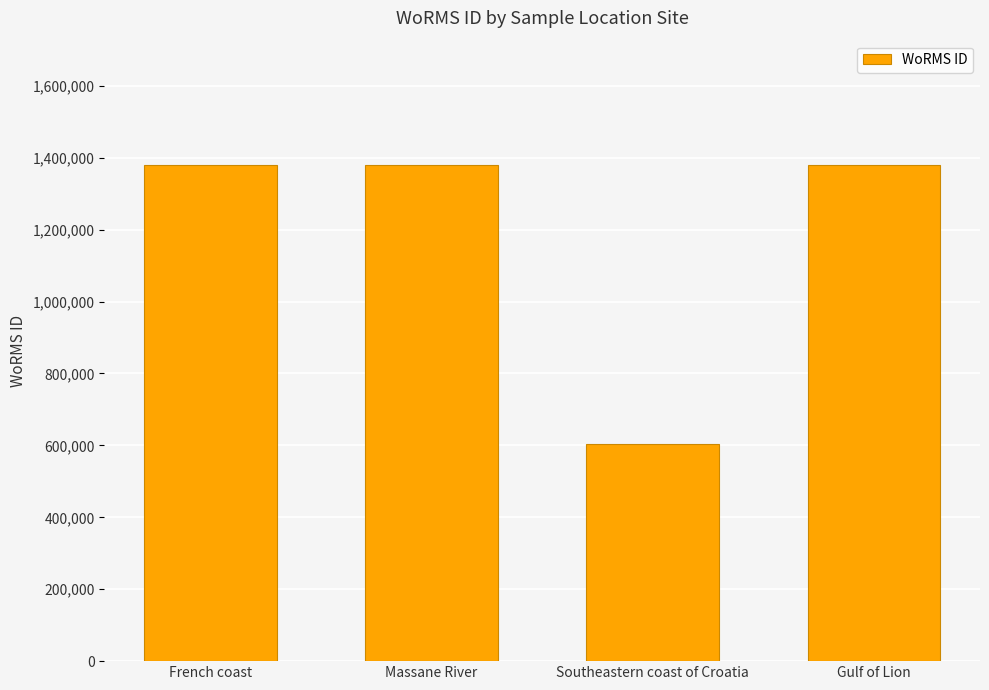

Does the chart contain any negative values?

No